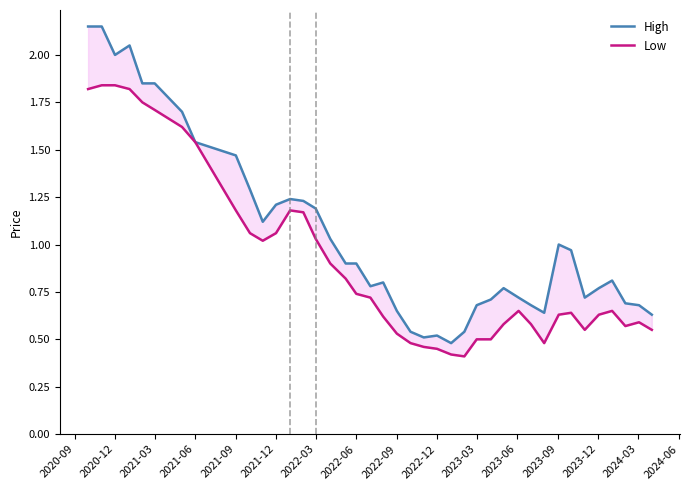

Rank the series by their average value, from lowest to highest.

Low, High